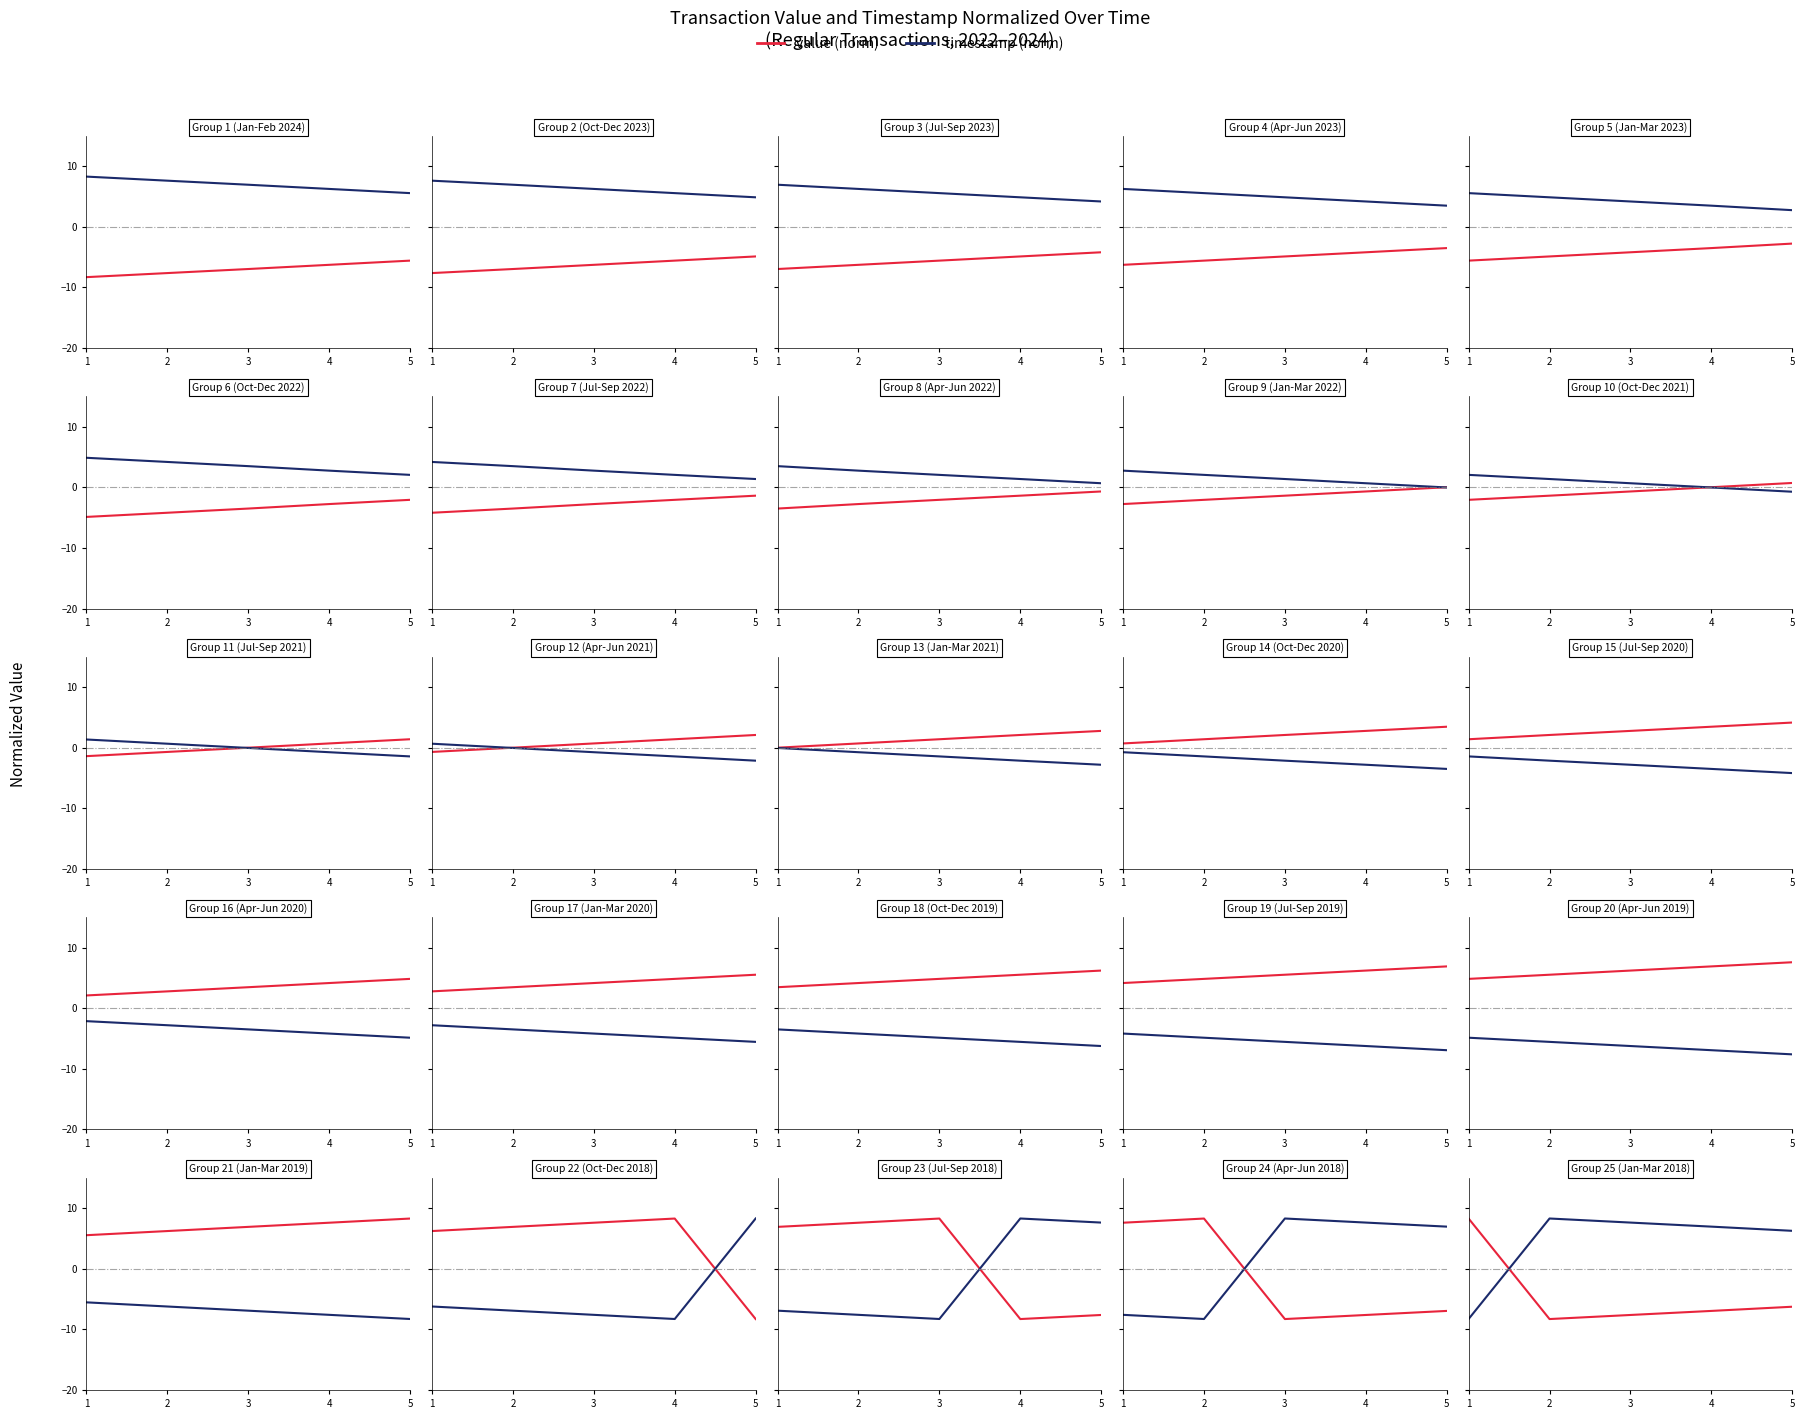

At which label is timestamp (norm) closest to 0?

5